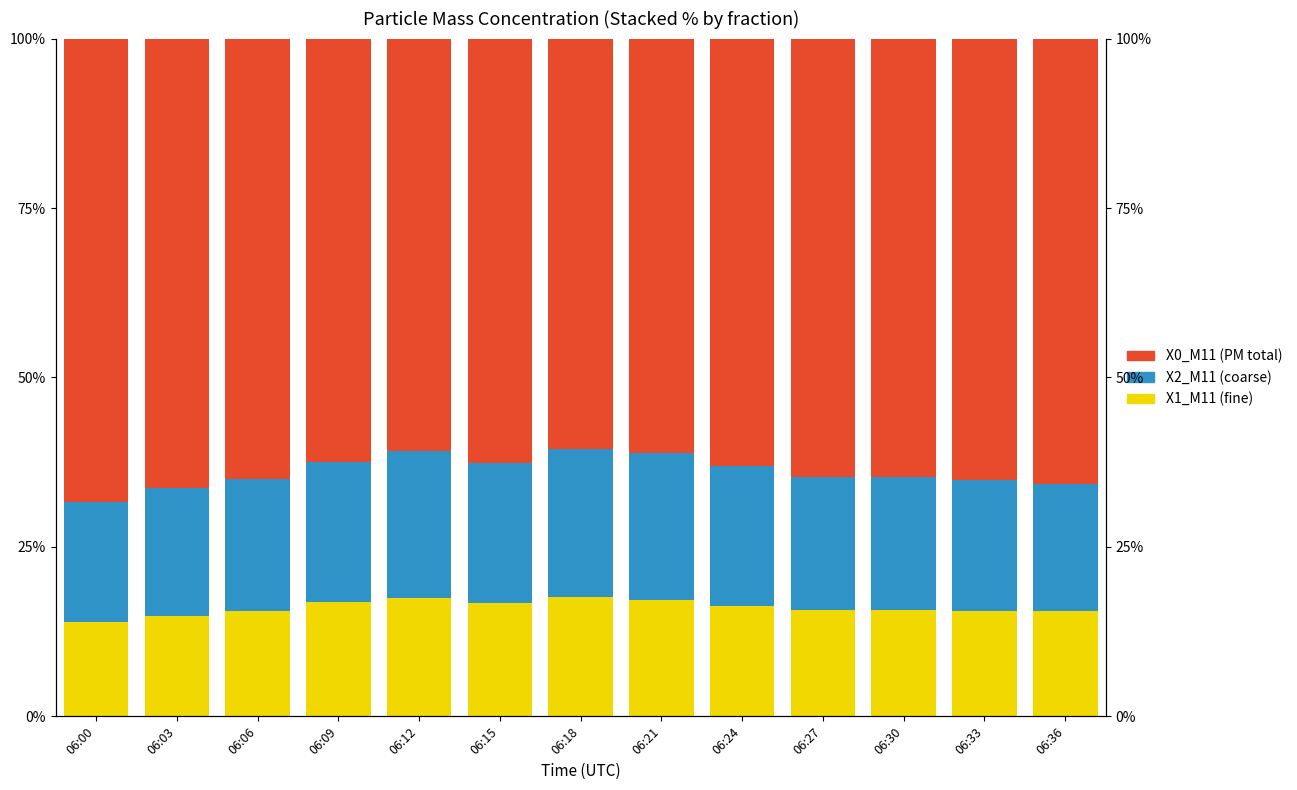

What is the difference between the highest and lowest values at 06:18?

43.0